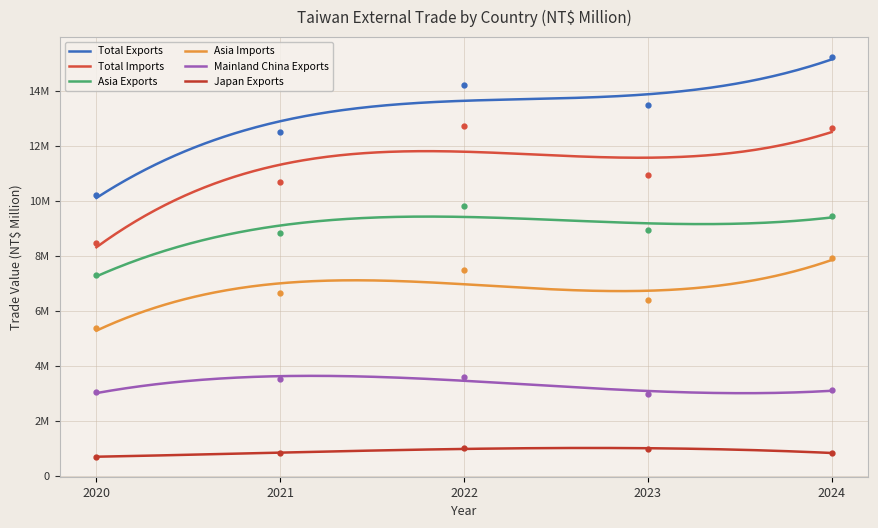

How many interior local peaks does the Total Exports series have?

1